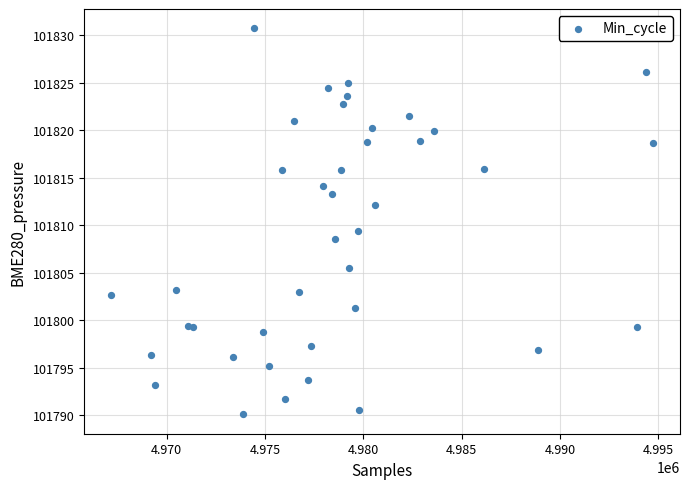

What Y value in the scatter plot is closest to 101810?

101809.4